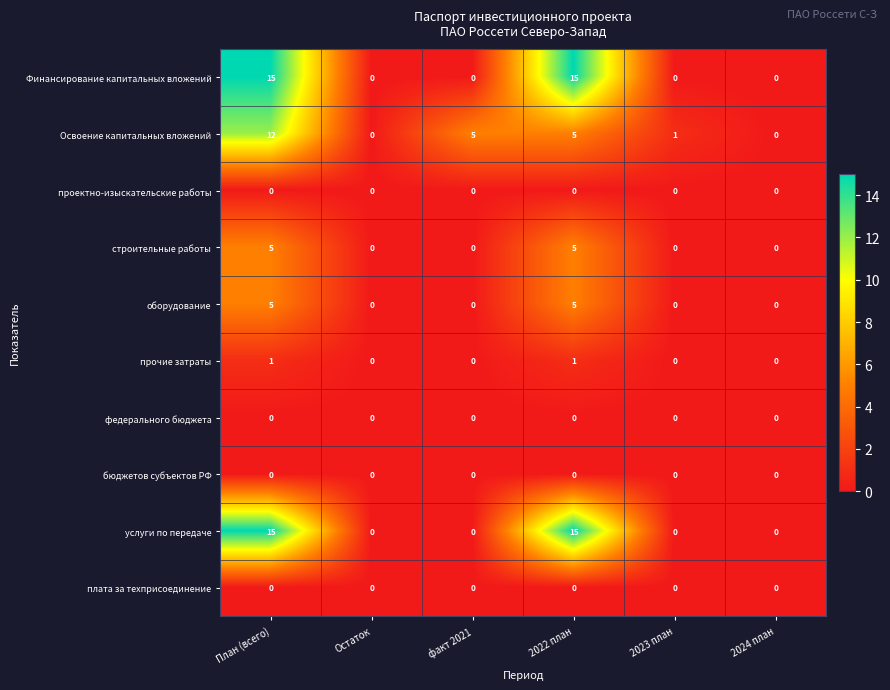

Count the number of categories in the chart.

6